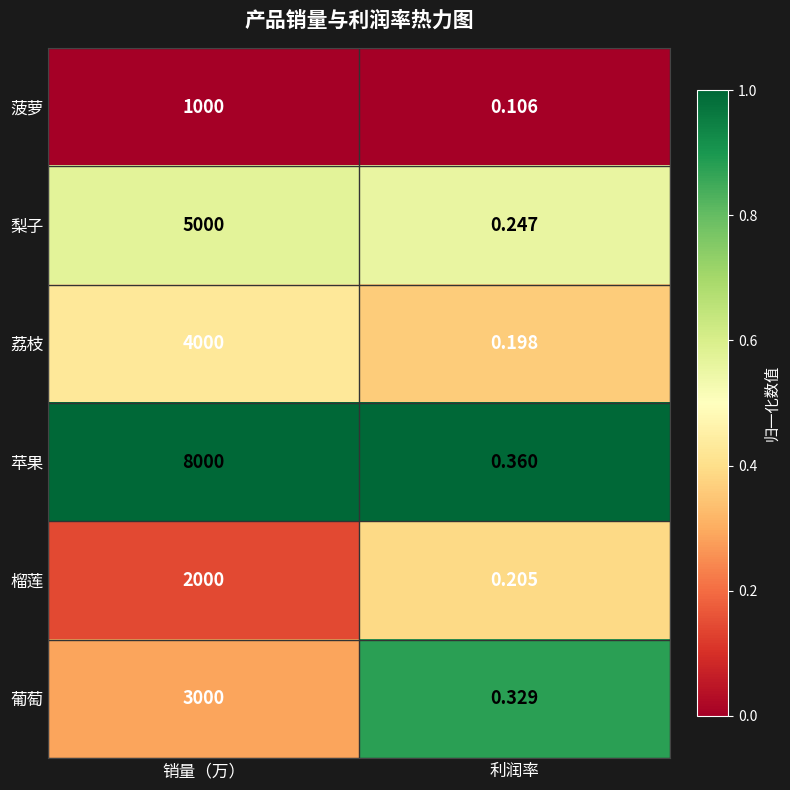

Which series has the widest spread of values?

苹果